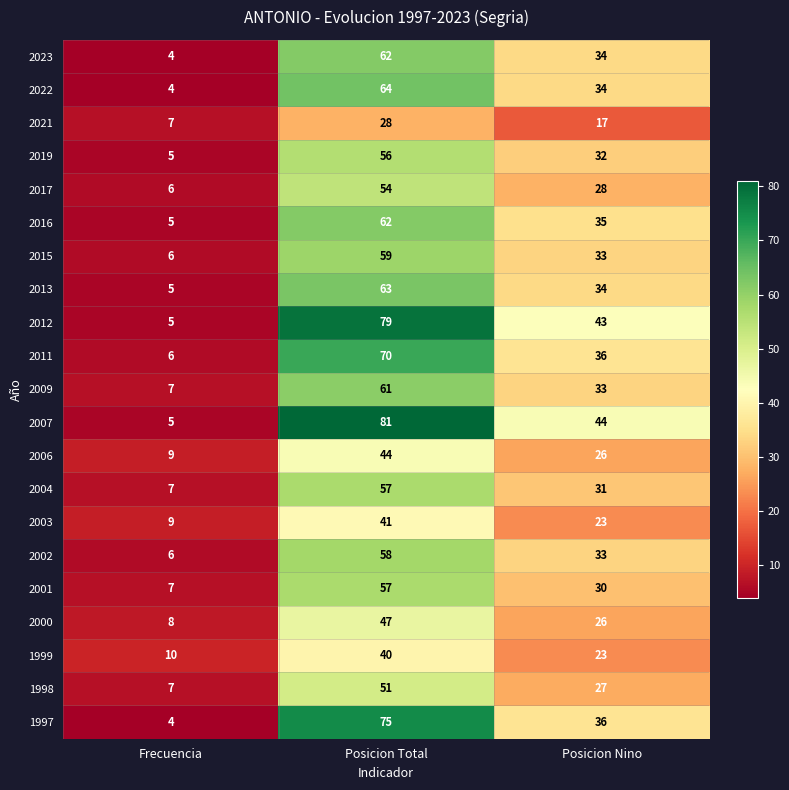

How many data points does each series have?

3